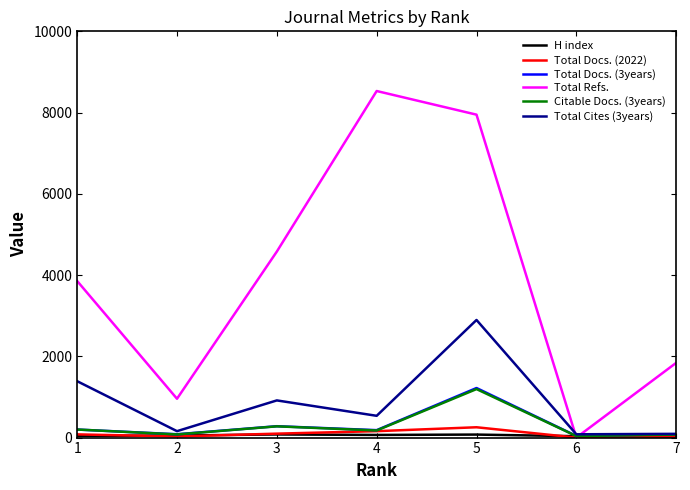

Which series changed the most between 3 and 7?

Total Refs.